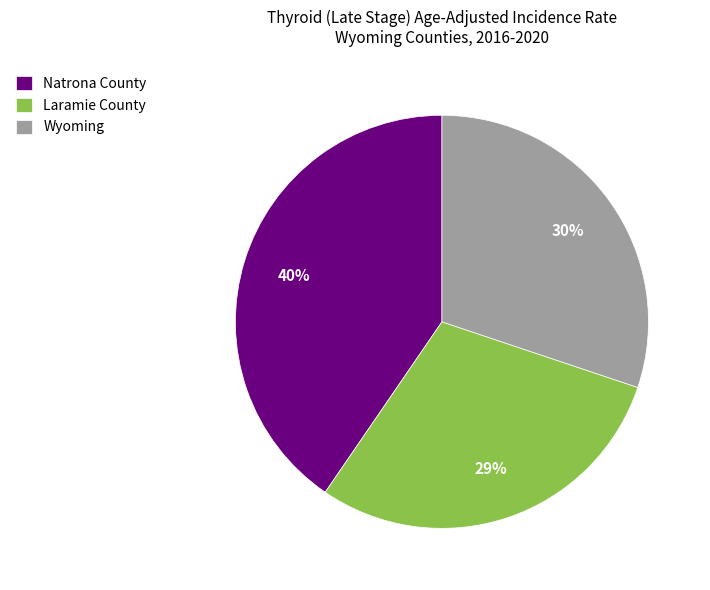

How many slices are in this pie chart?

3